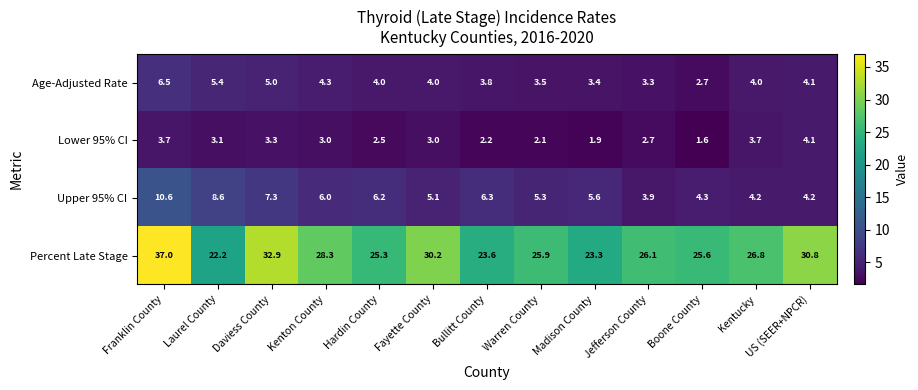

What is the minimum value shown in the chart?

1.6